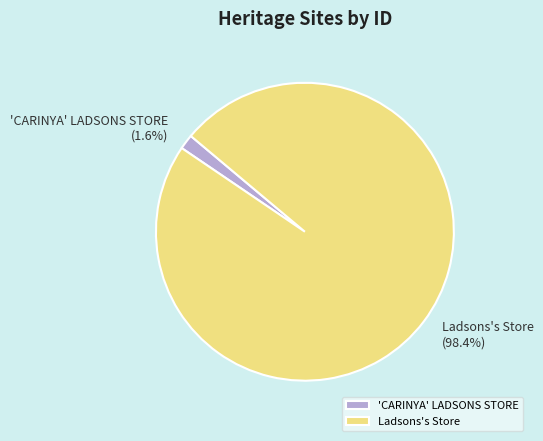

Count the number of slices in the pie.

2